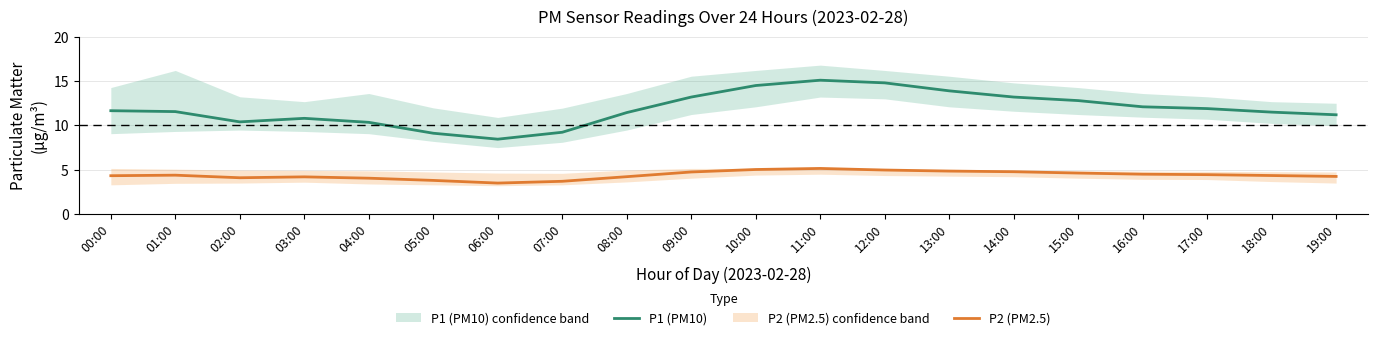

True or false: P2 (PM2.5) has a value of 4.8 at 09:00.

True